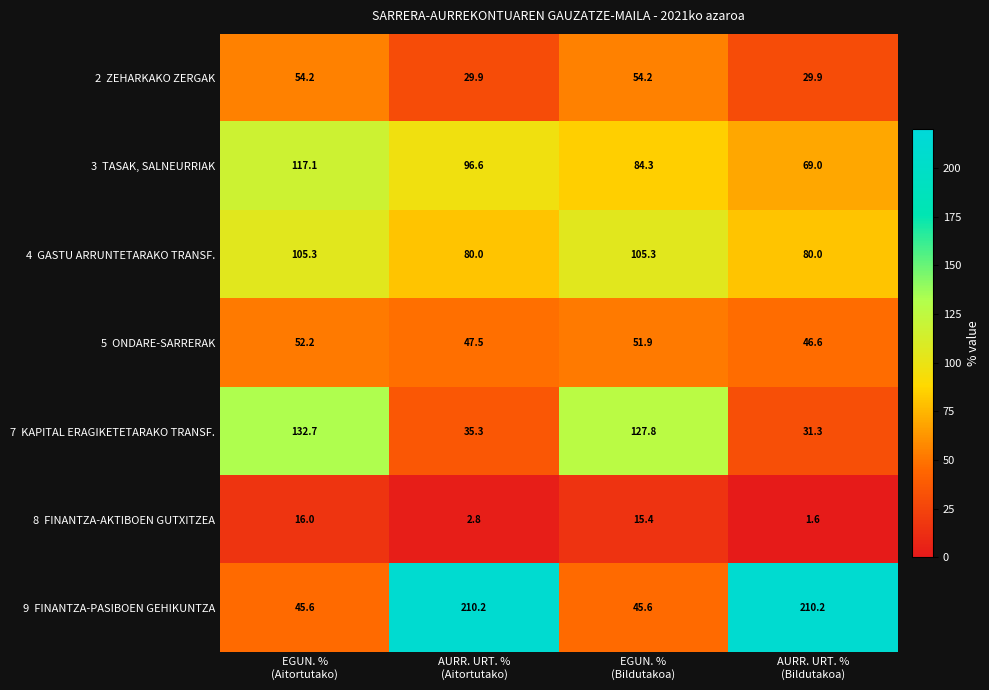

What is the smallest value displayed?

1.6